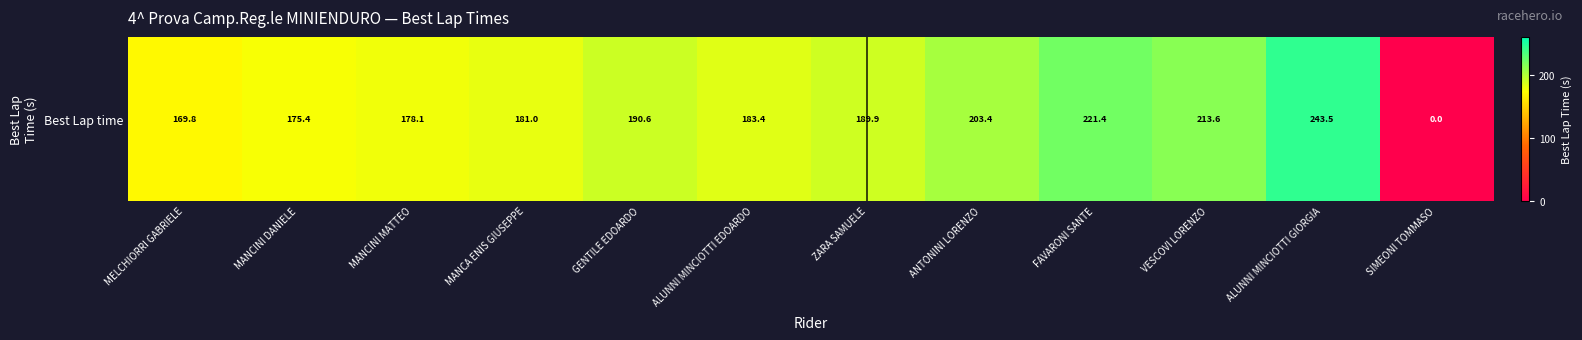

True or false: the data shows 369.6 at ALUNNI MINCIOTTI GIORGIA.

False